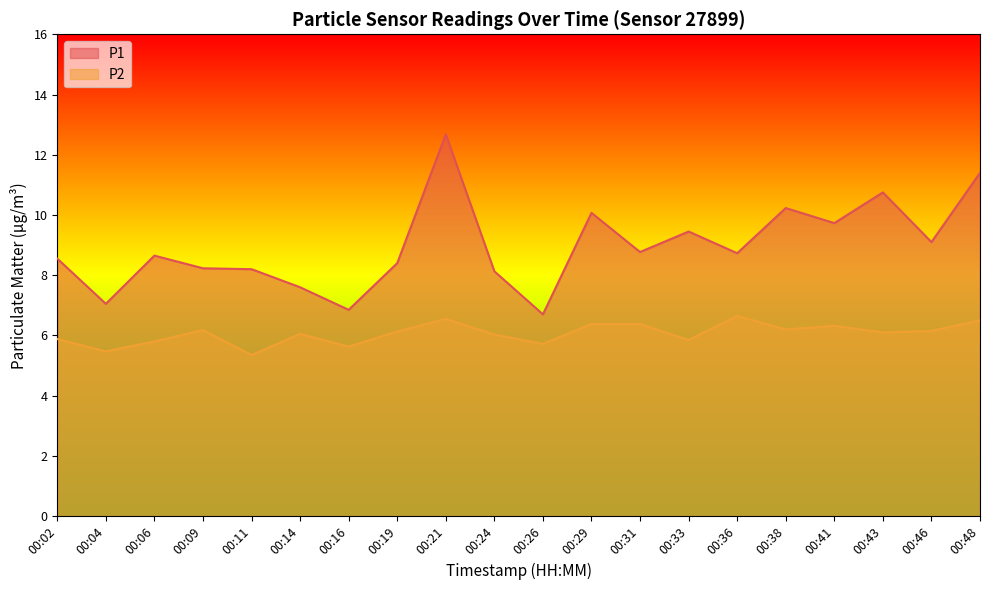

Read the P2 value at 00:43.

6.1